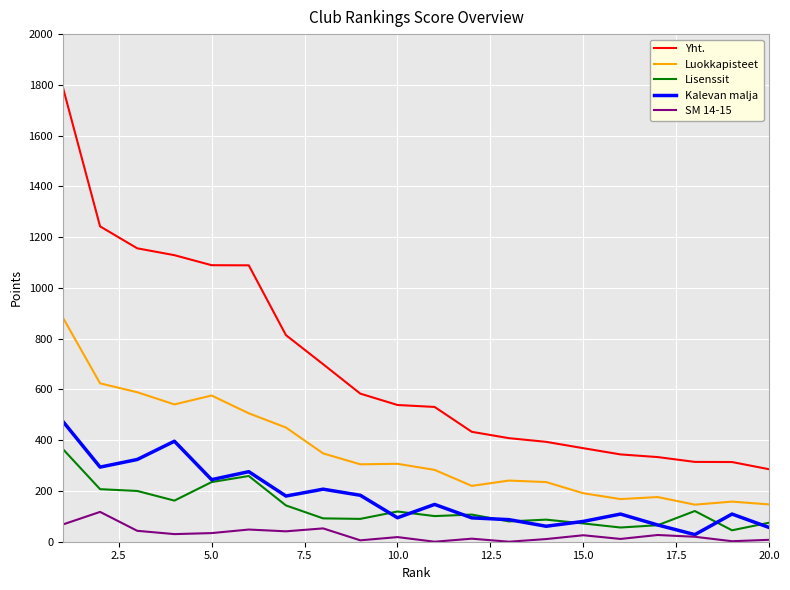

What is the average value of the Luokkapisteet series?

354.7